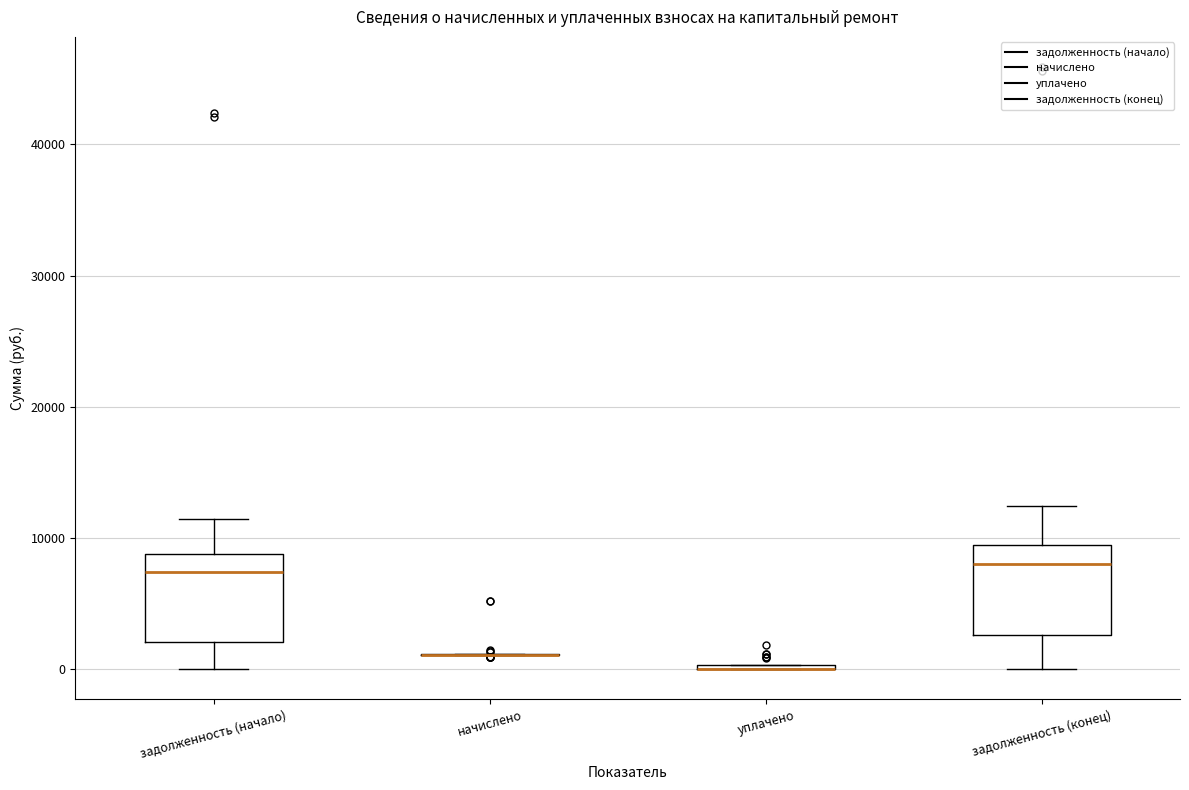

Where does the median line of the box for задолженность (конец) sit on the y-axis? The values are not printed on the chart, so give them approximately, as read against the axis.

8000